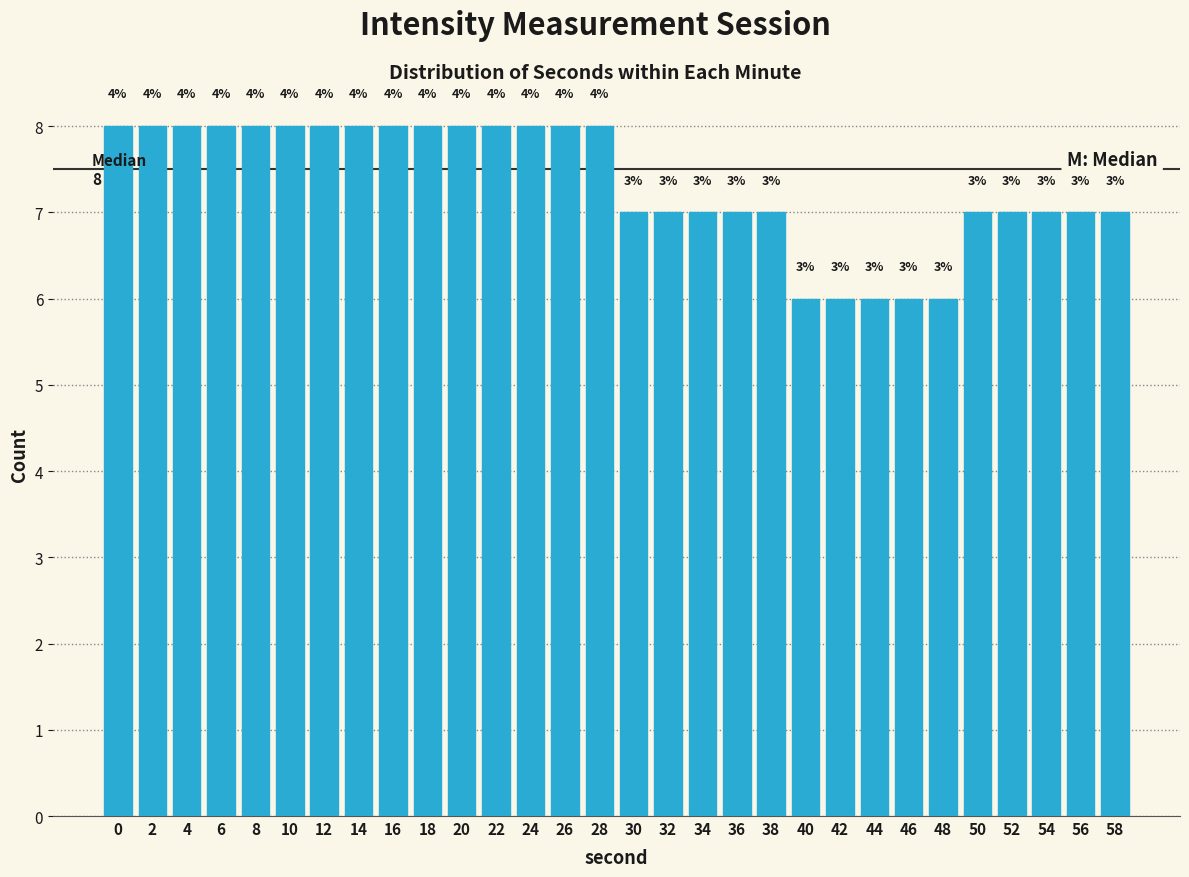

How many bars are there in total?

30